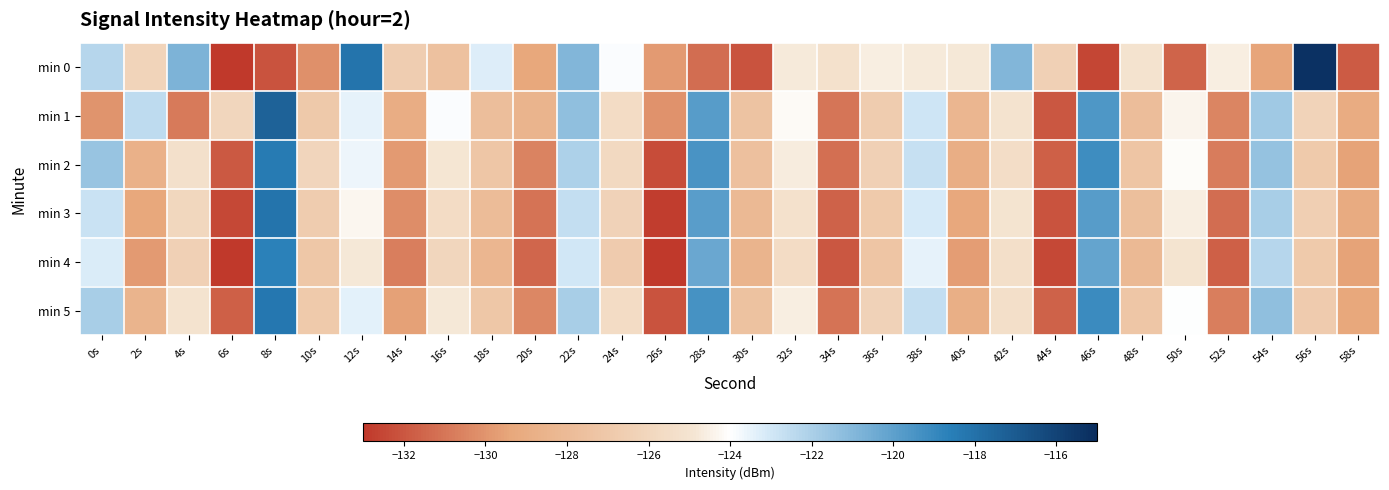

What is the smallest value displayed?

-133.2